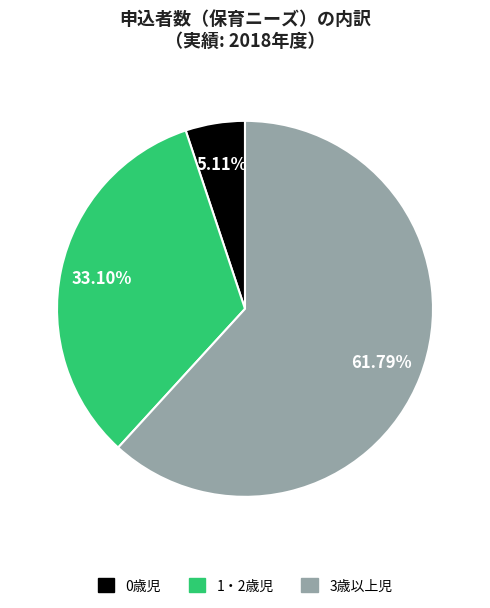

The 1・2歳児 slice represents 33% of the pie. True or false?

True